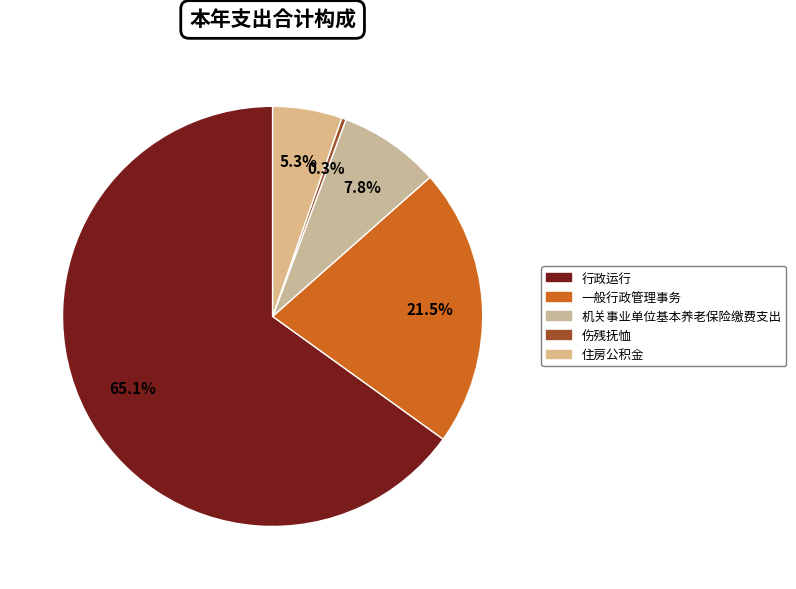

What is the ratio of the value at 一般行政管理事务 to the value at 住房公积金?

4.0